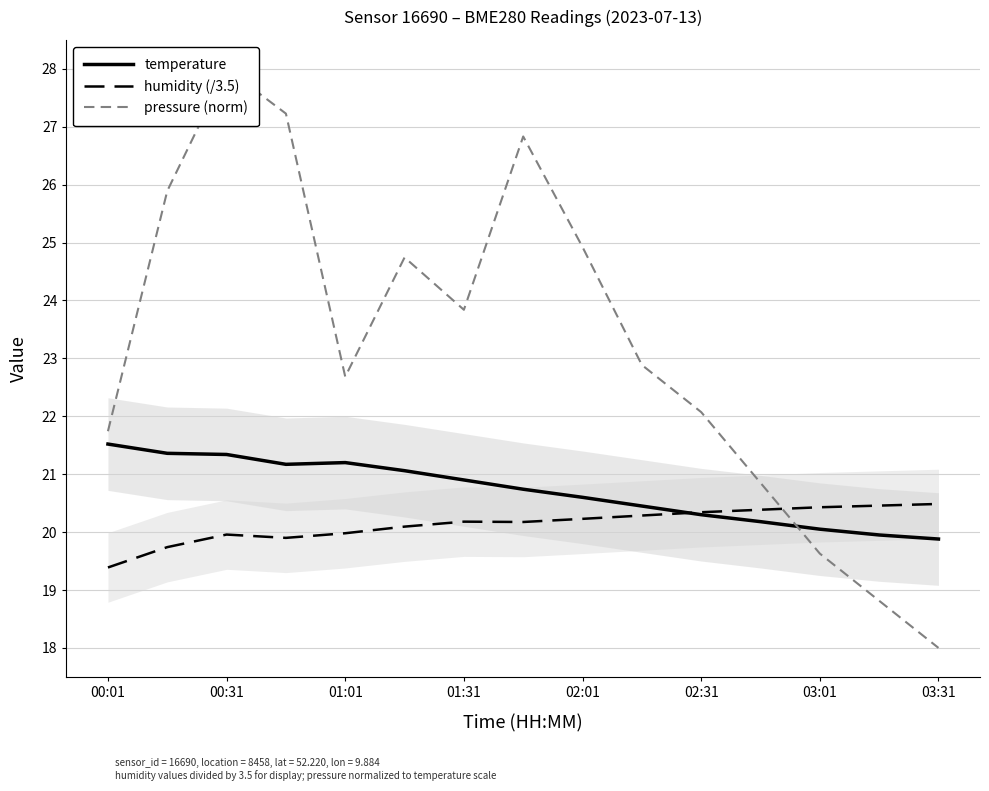

What are all the series names shown in the legend?

temperature, humidity (/3.5), pressure (norm)